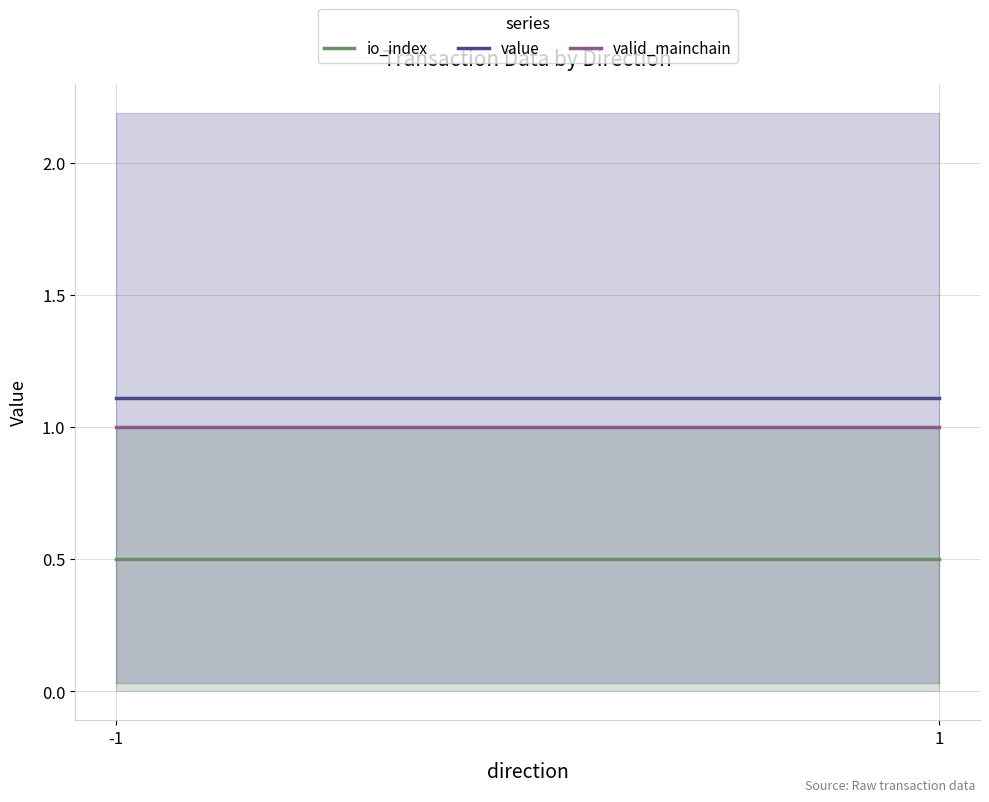

What is the minimum value shown in the chart?

0.5